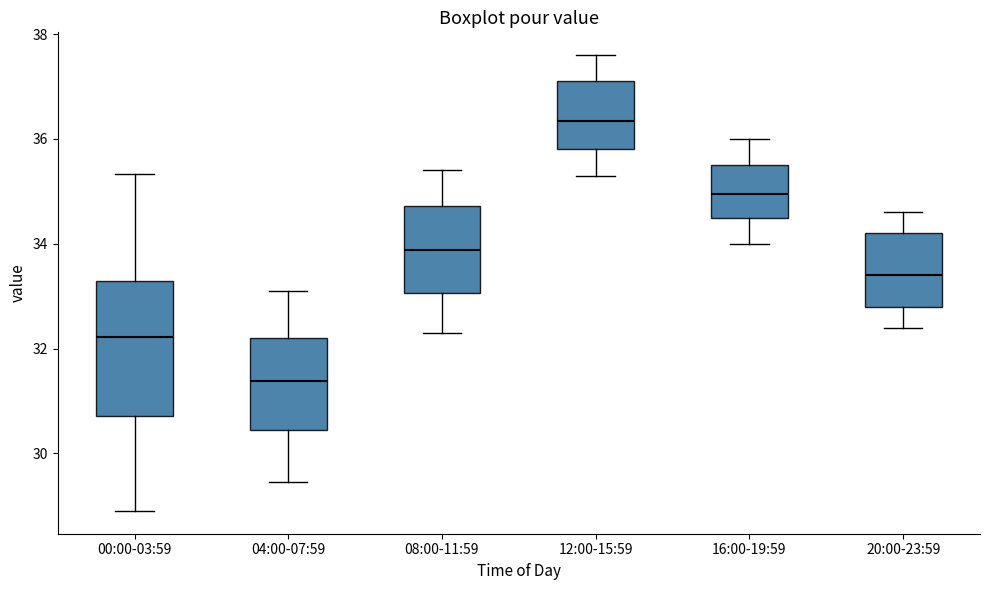

Comparing the boxes themselves (not the whiskers), which one is the tallest?

00:00-03:59